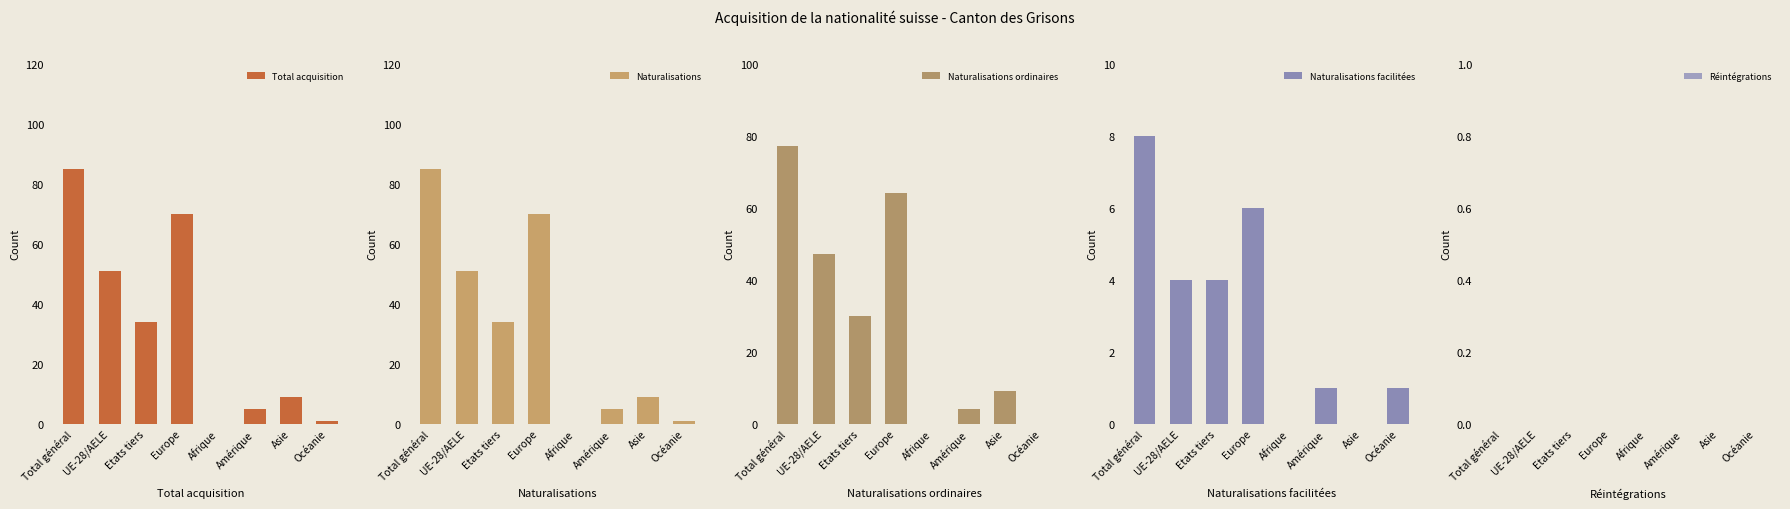

Between Total général and Afrique, which series saw the biggest shift?

Total acquisition